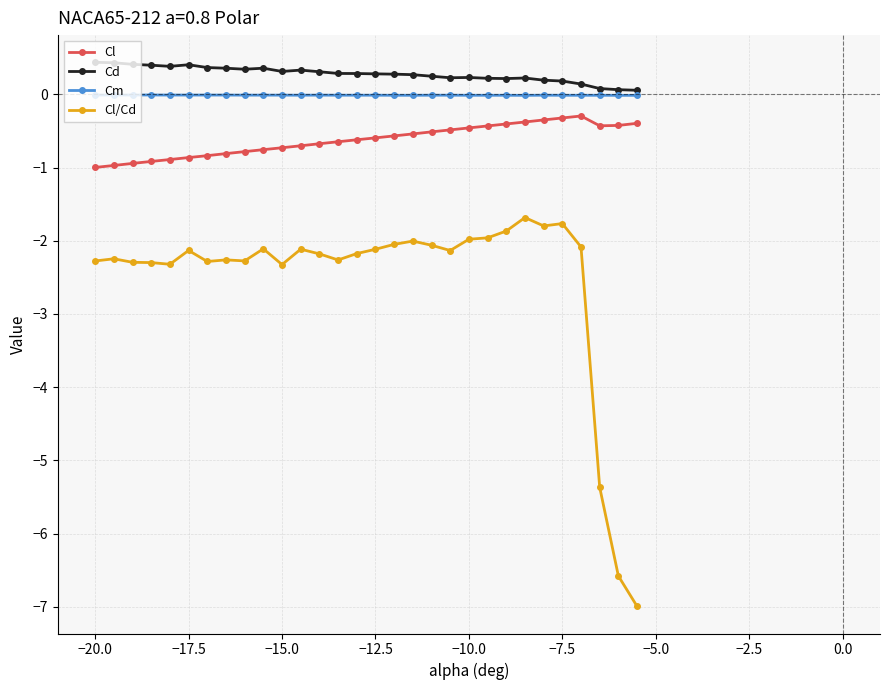

What is the value of the Cl/Cd point at the 15th from the left?

-2.2